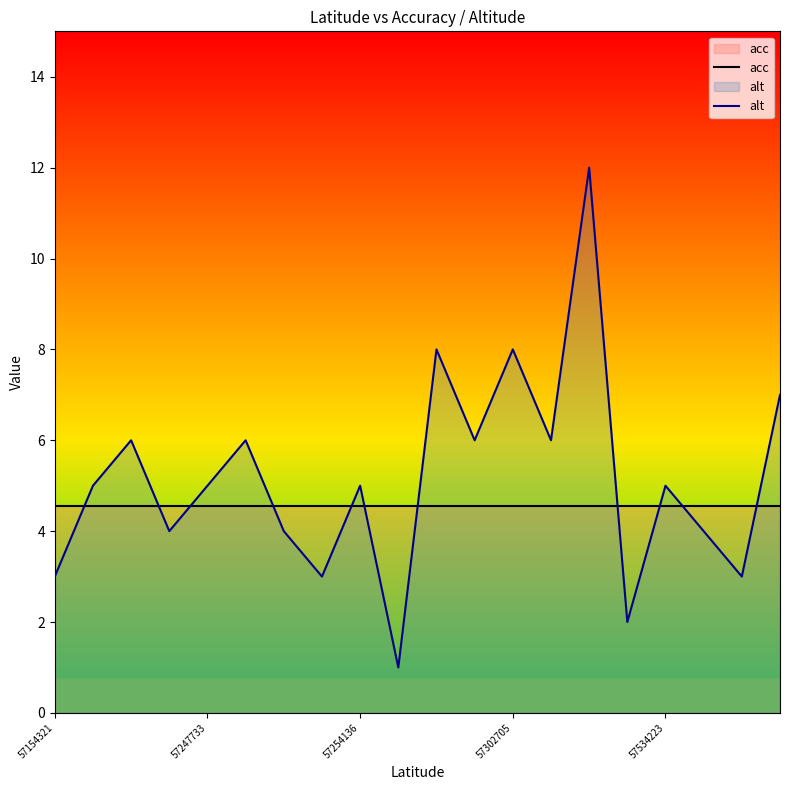

At which category is the sum across all series the highest?

14